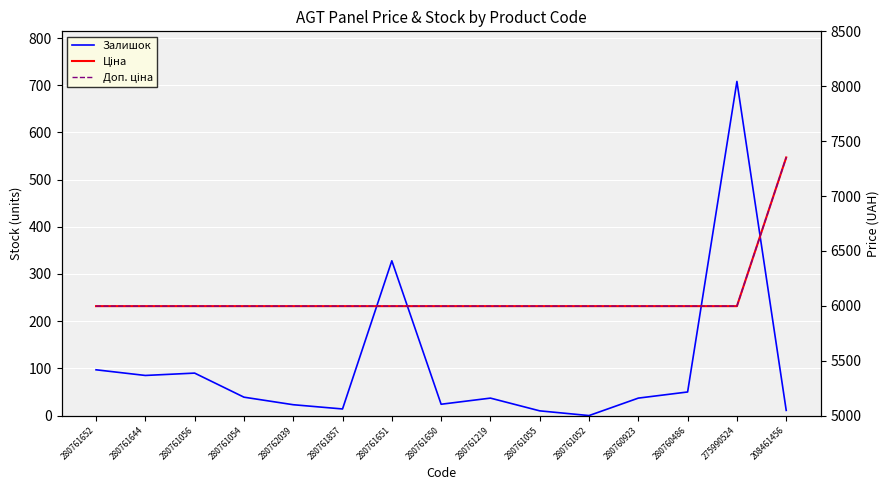

True or false: Залишок has a value of 3.6 at 208461456.

False